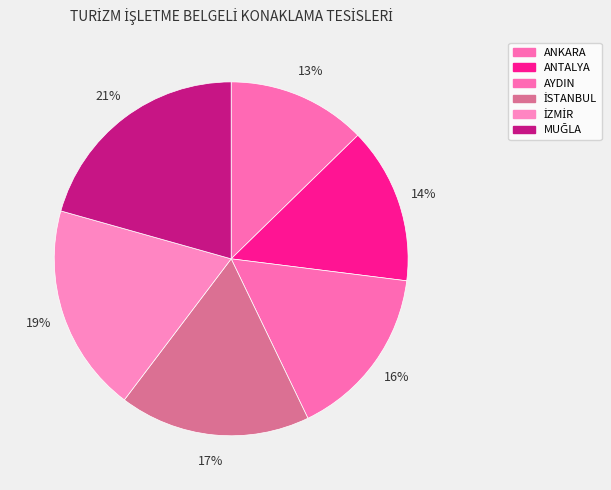

What portion of the pie excludes AYDIN?

84.1%